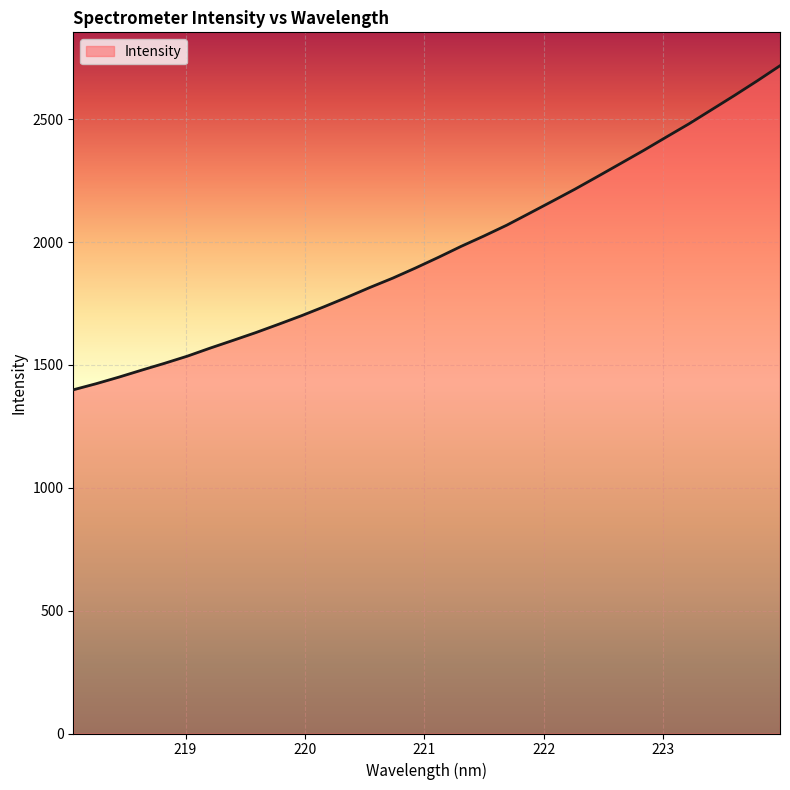

What is the minimum value shown in the chart?

1398.7